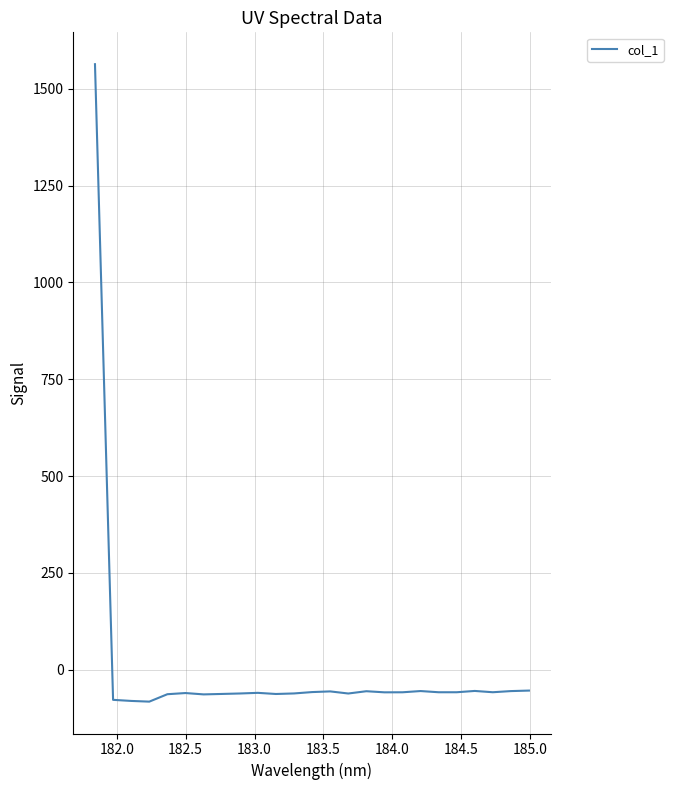

Reading left to right, list all the values displayed in this chart.

1563.8	-78.1	-80.9	-82.7	-63.6	-60.5	-64.0	-62.9	-61.7	-60.0	-63.0	-61.6	-58.0	-56.3	-61.7	-55.8	-58.7	-58.6	-55.4	-58.5	-58.5	-55.1	-58.4	-55.5	-54.2